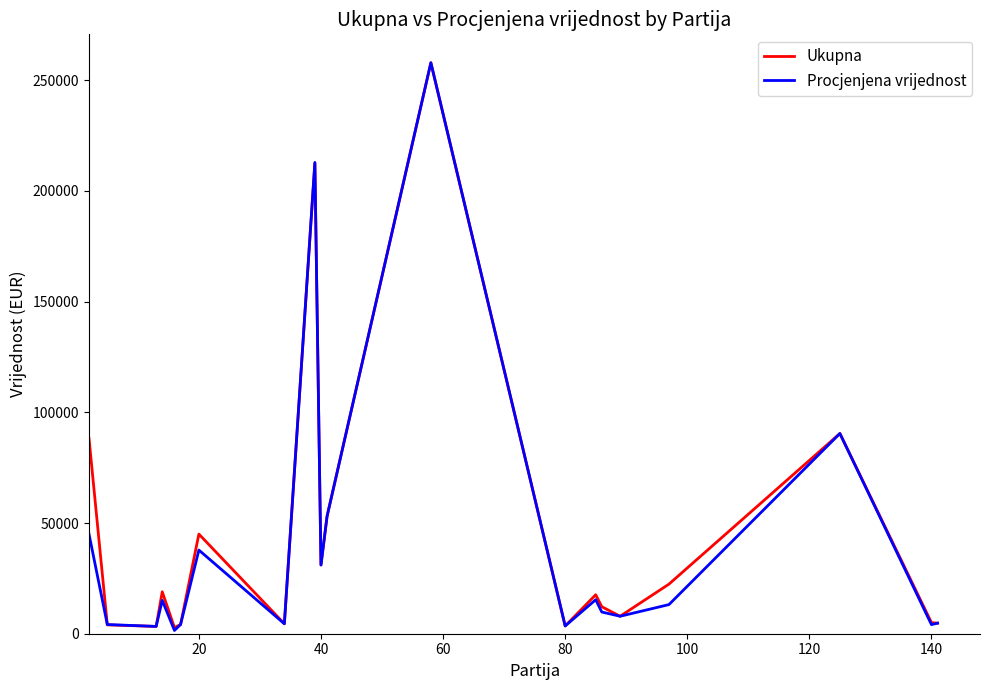

What is the greatest value displayed?

257880.0